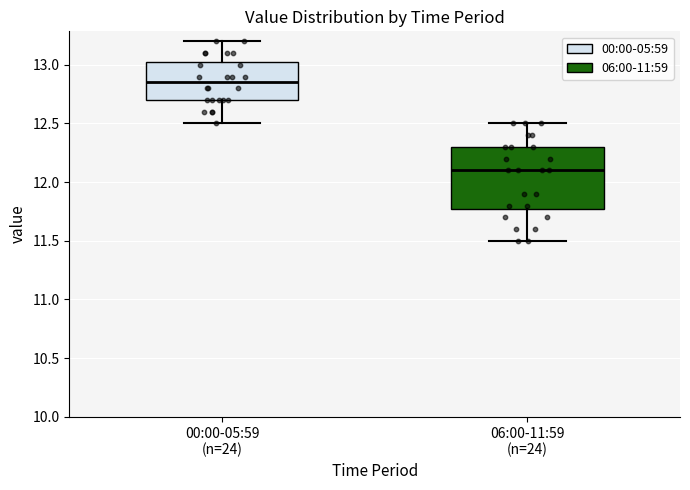

Comparing the boxes themselves (not the whiskers), which one is the tallest?

06:00-11:59 (n=24)